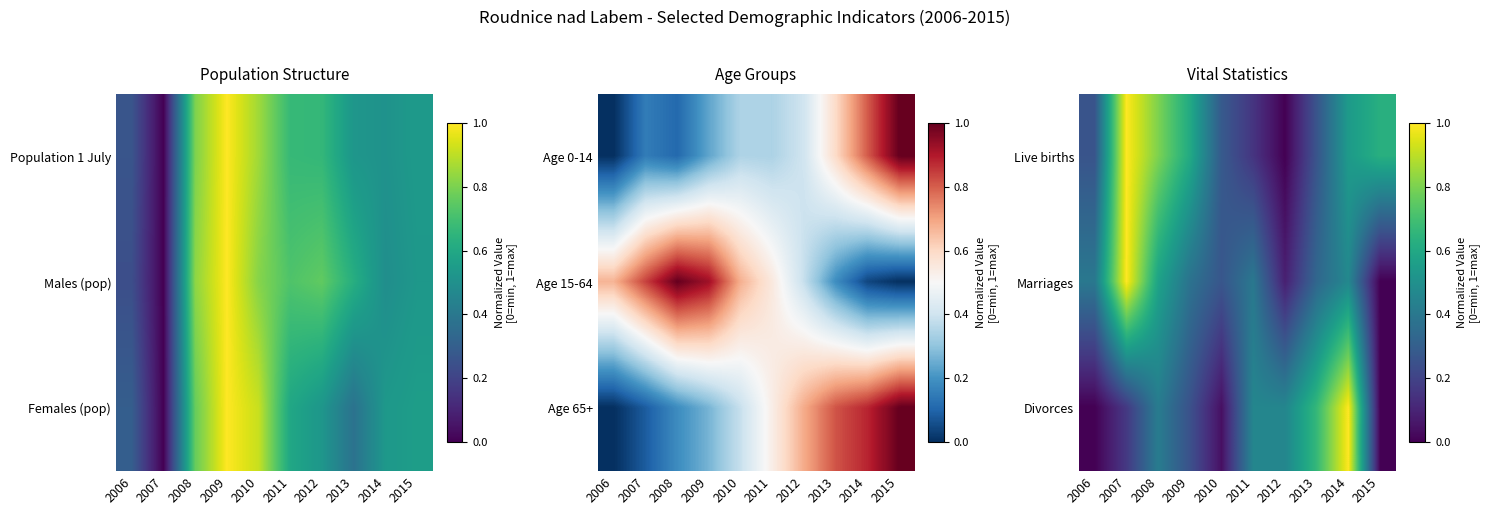

How many data points does each series have?

10